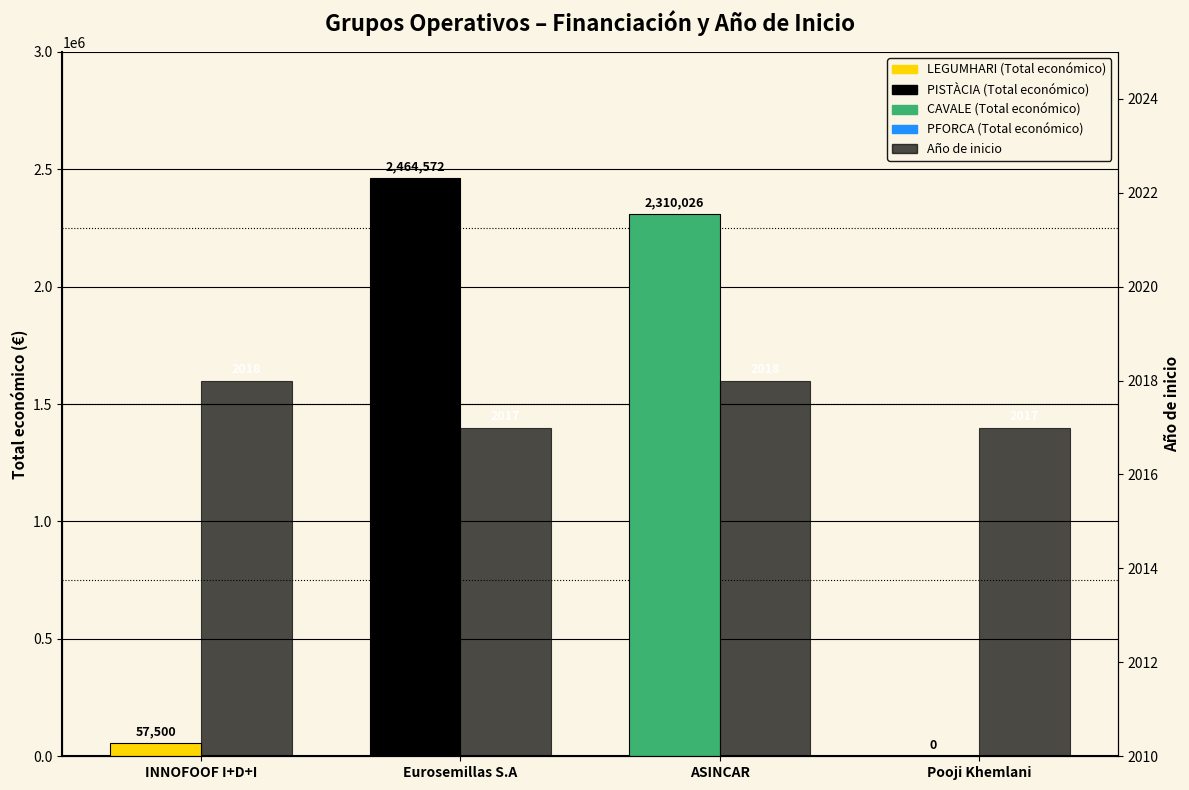

What is the difference between the maximum and minimum values in the Año de inicio series?

1